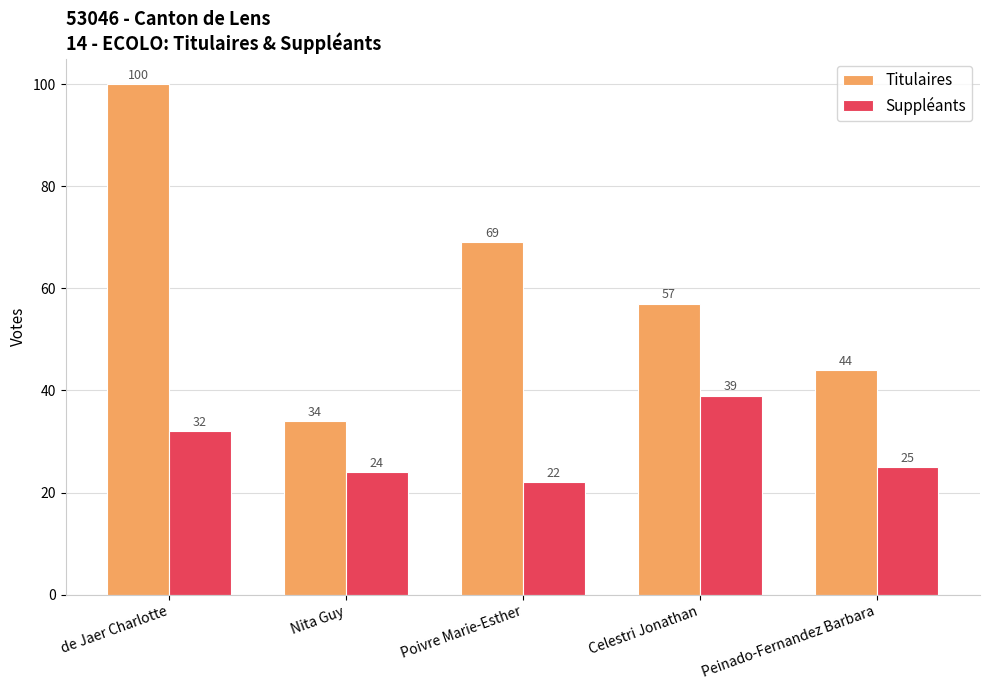

What is the minimum value shown in the chart?

22